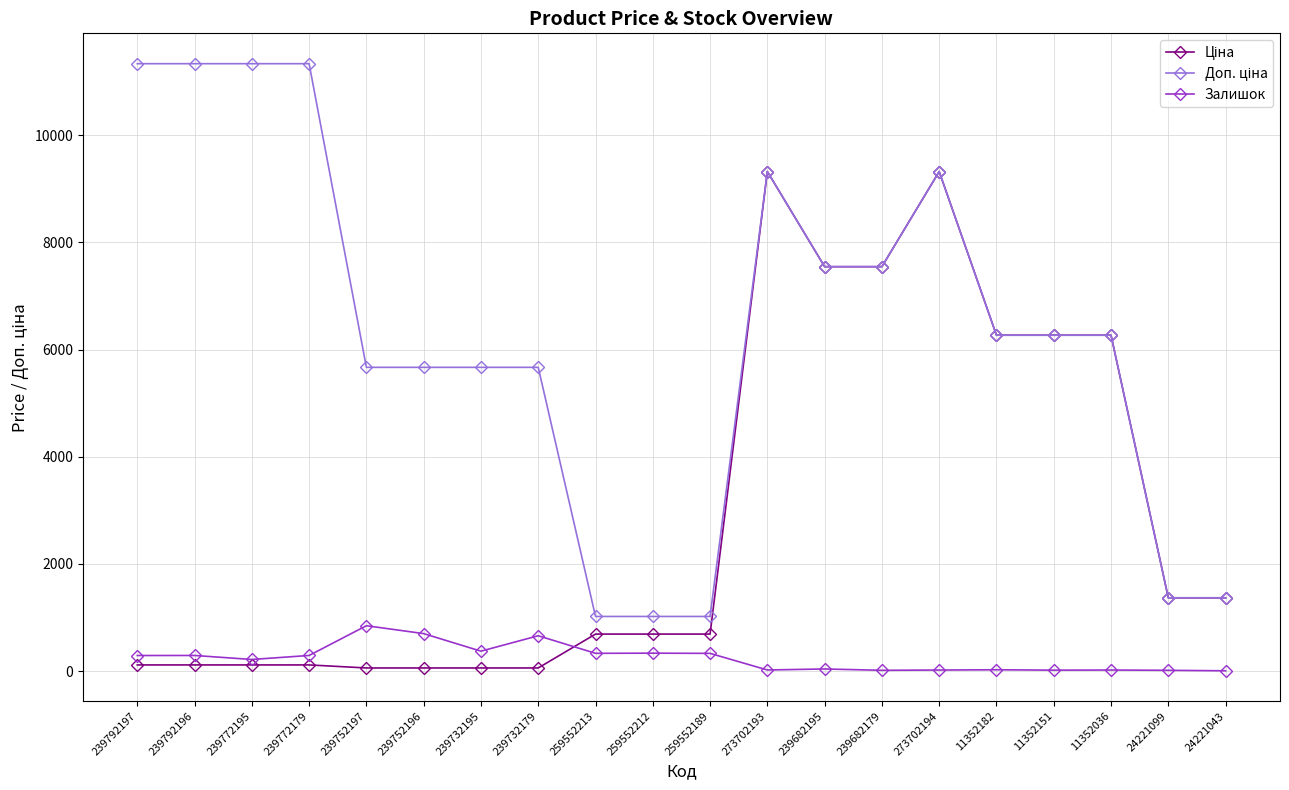

True or false: Залишок has a value of 290.0 at 239772179.

True